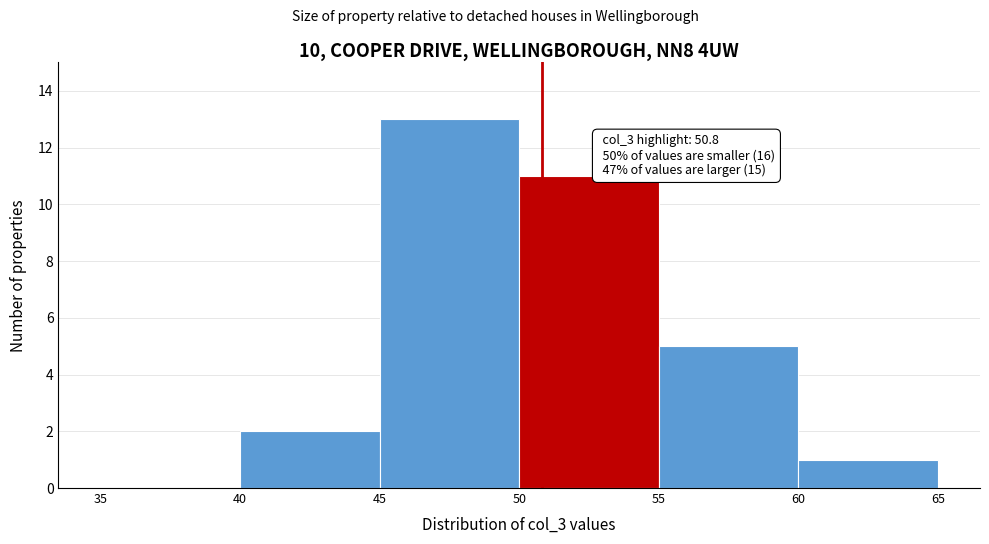

Over which range of the x-axis is the bar tallest?

45 to 50